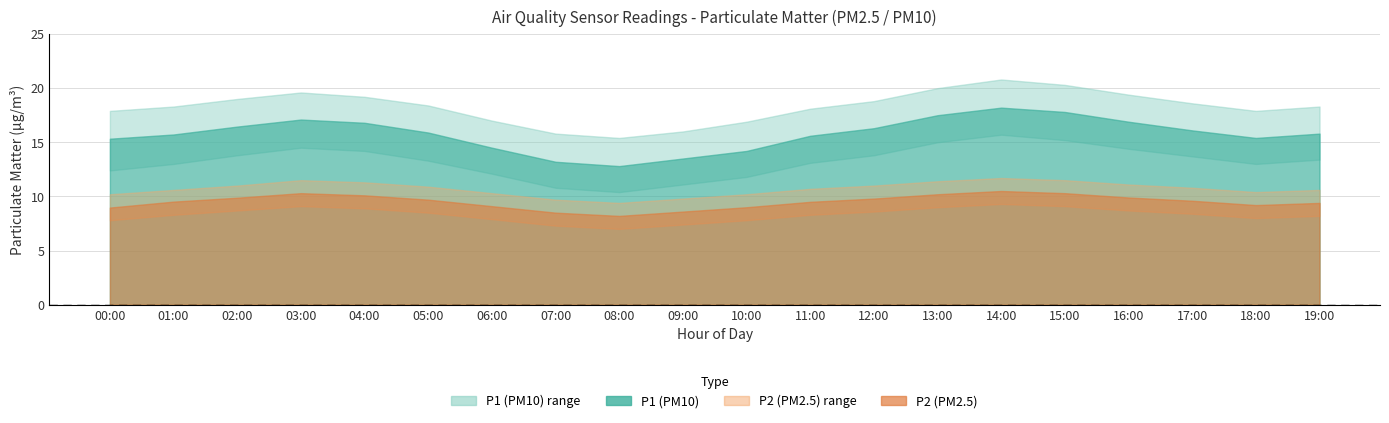

List the labels in order of P2_upper value, largest first.

14:00, 03:00, 15:00, 13:00, 04:00, 16:00, 02:00, 12:00, 05:00, 17:00, 11:00, 01:00, 19:00, 18:00, 06:00, 00:00, 10:00, 09:00, 07:00, 08:00